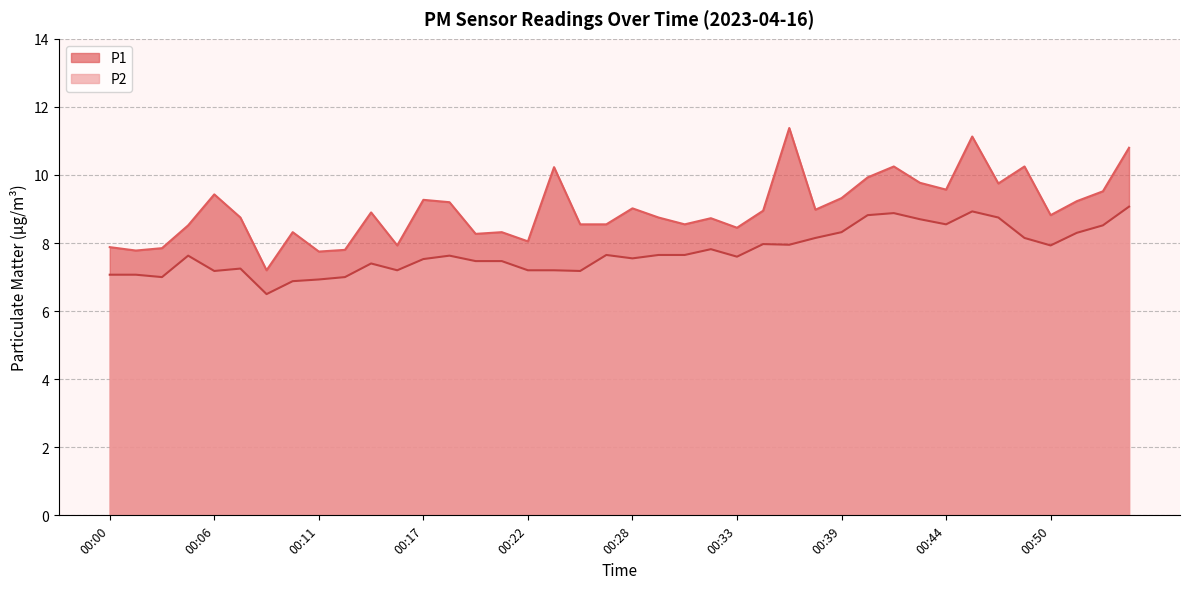

The value of P1 at 00:27 is 8.6. True or false?

True